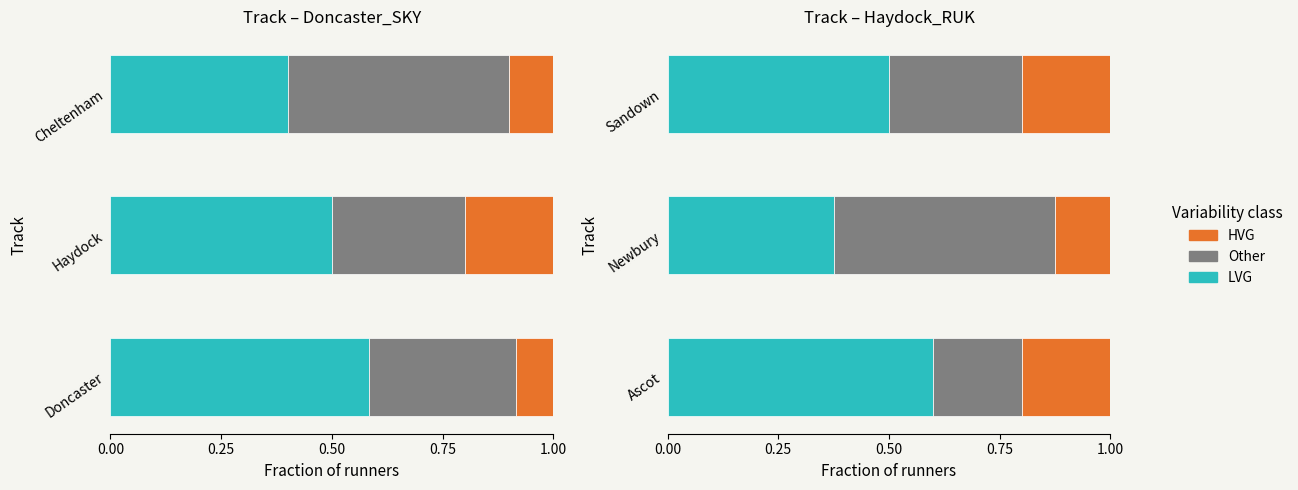

Rank the series by their maximum value, from lowest to highest.

HVG, Other, LVG